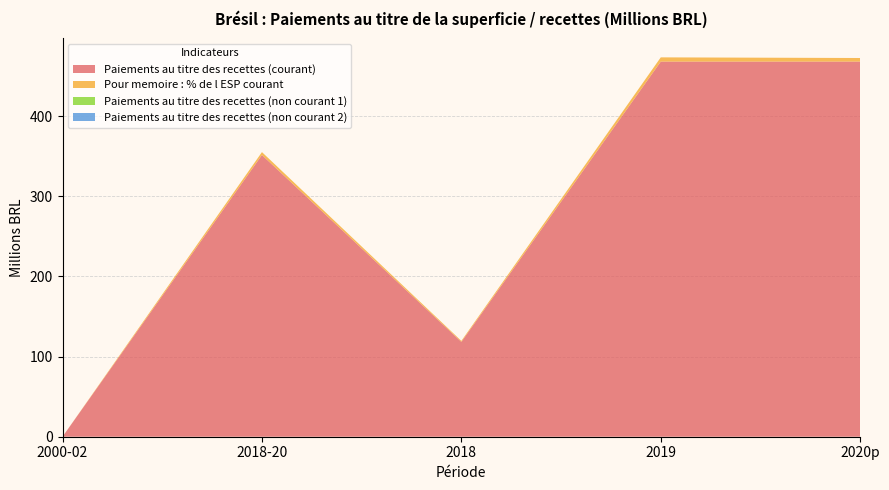

Reading right to left, what are all the values shown in this chart?

Paiements au titre des recettes (courant): 2020p=468.2	2019=468.2	2018=118.4	2018-20=351.6	2000-02=0.0
Pour memoire : % de l ESP courant: 2020p=4.5	2019=5.3	2018=1.2	2018-20=3.6	2000-02=0.0
Paiements au titre des recettes (non courant 1): 2020p=0.0	2019=0.0	2018=0.0	2018-20=0.0	2000-02=0.0
Paiements au titre des recettes (non courant 2): 2020p=0.0	2019=0.0	2018=0.0	2018-20=0.0	2000-02=0.0